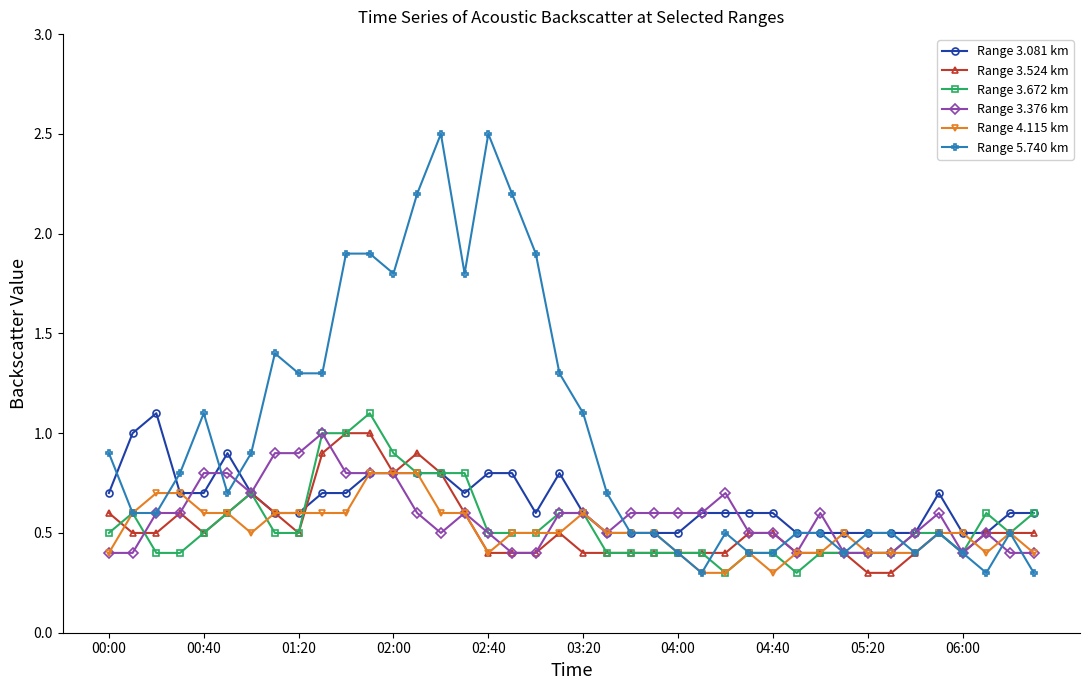

How many series are shown in this chart?

6